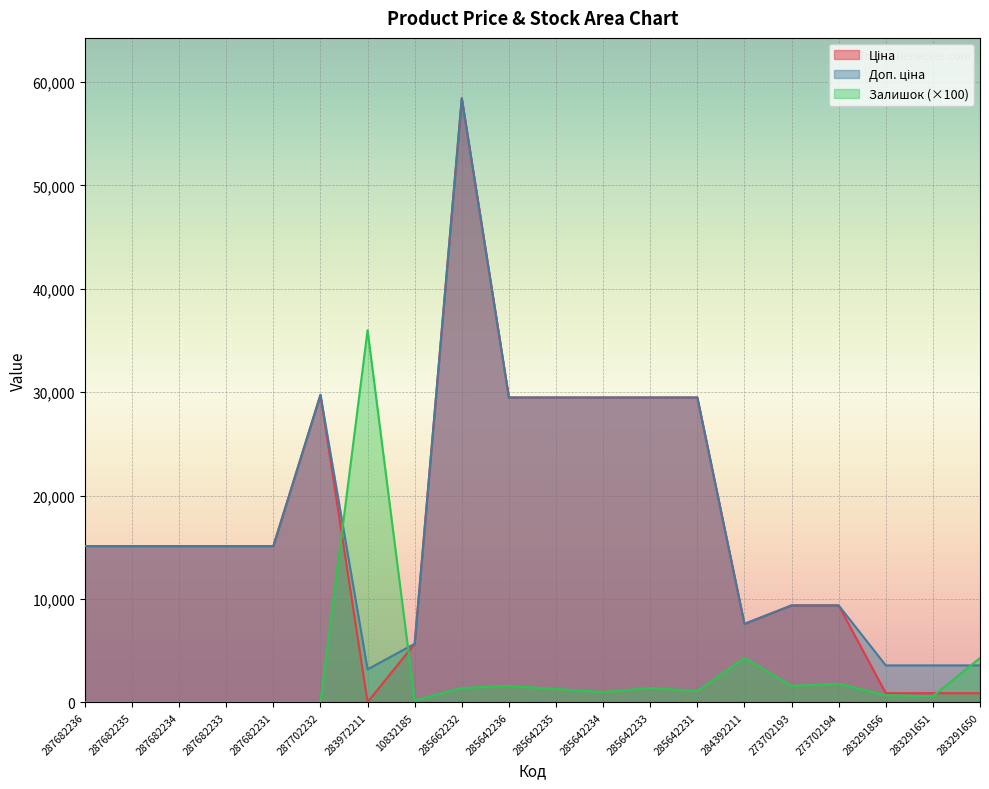

How many lines are shown in the chart?

3